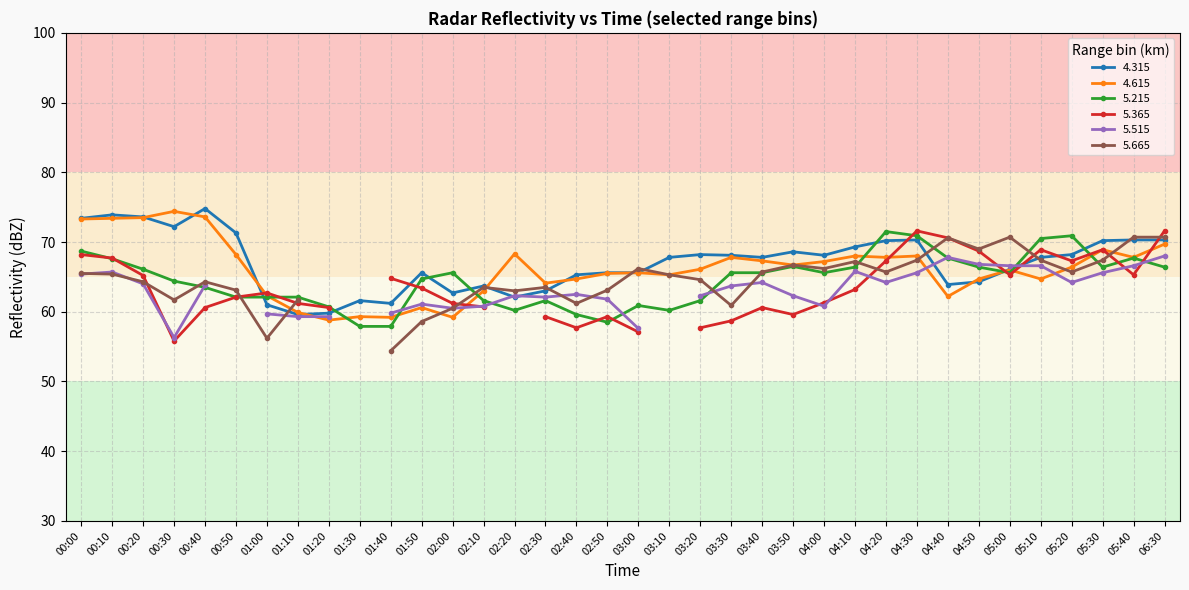

At which label does 5.215 reach its peak?

04:20